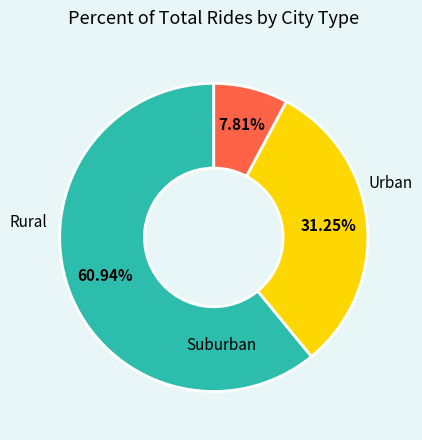

Is there a majority slice in this chart?

Yes